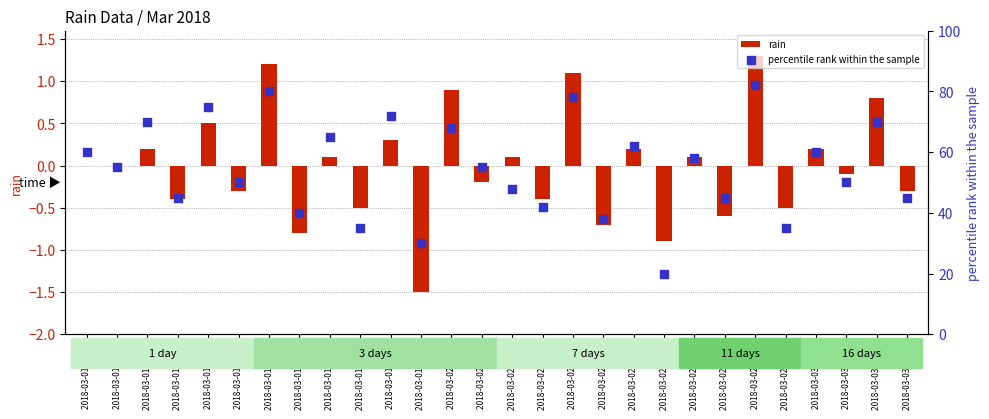

Which series has the largest total across all categories?

percentile rank within the sample